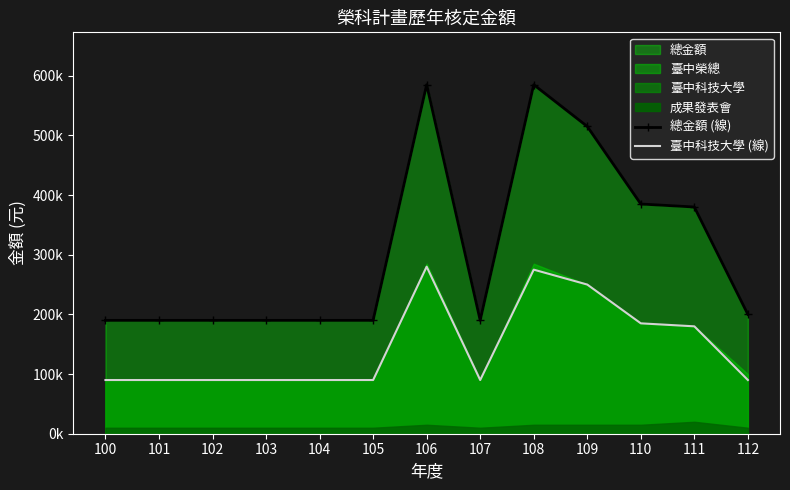

At which category does 臺中科技大學 (線) reach its first local valley?

107